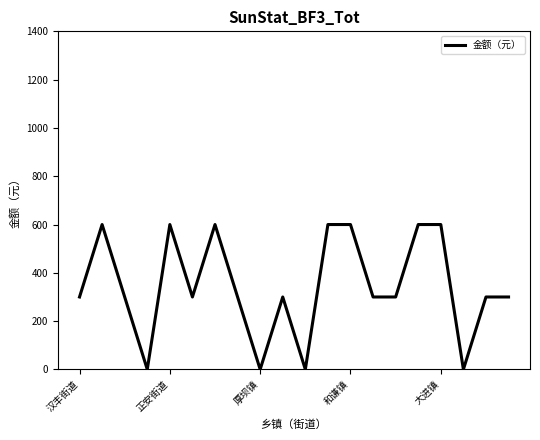

What is the maximum value shown in the chart?

600